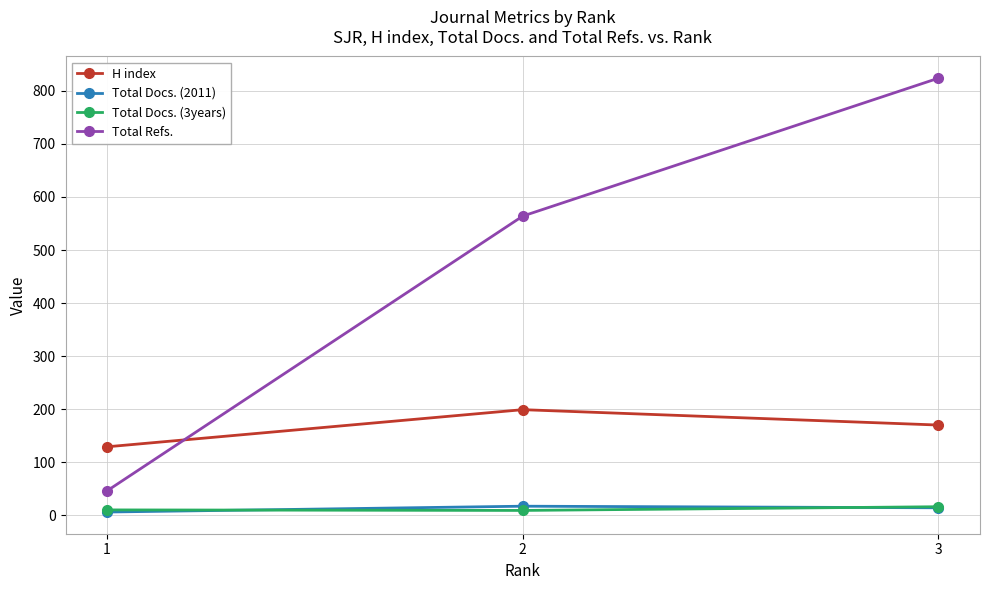

Which series changed the most between 2 and 3?

Total Refs.